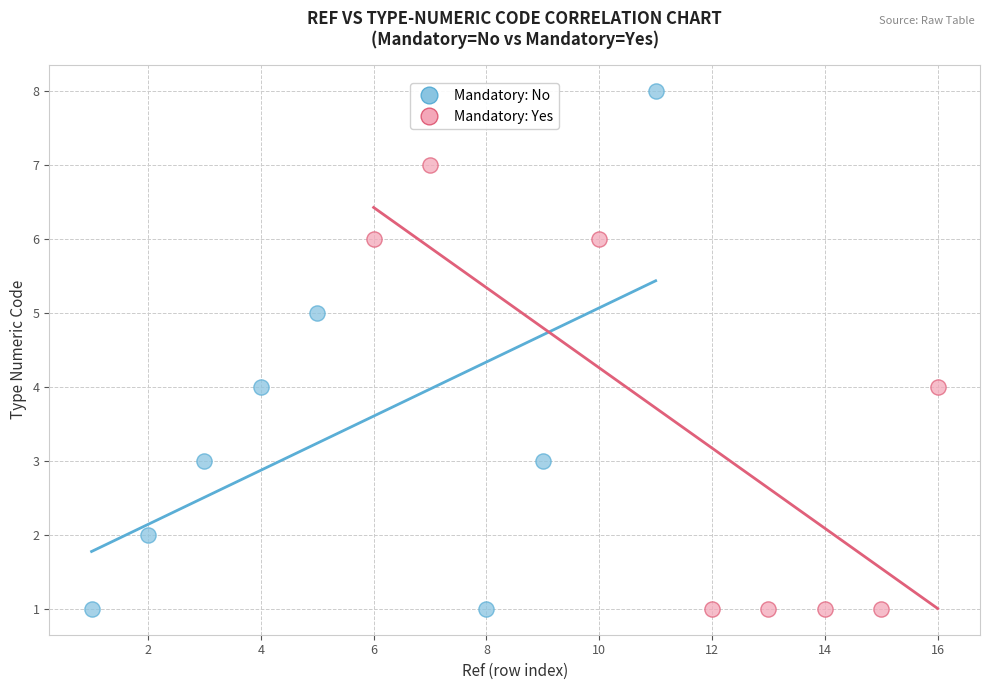

Which series reaches the maximum Y coordinate?

Mandatory: No